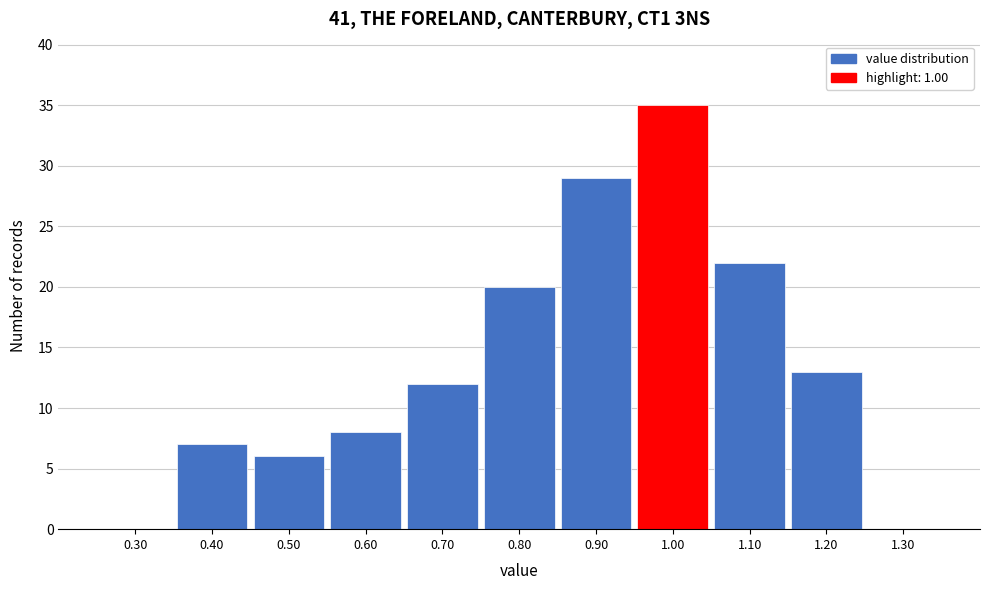

Over which range of the x-axis is the bar tallest?

0.95 to 1.05